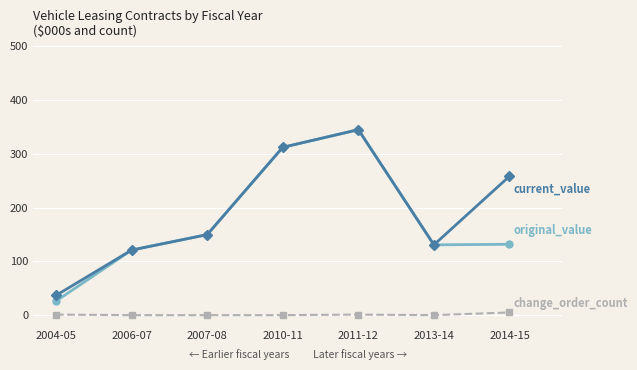

What is the spread (max minus min) of values at 2013-14?

130.7